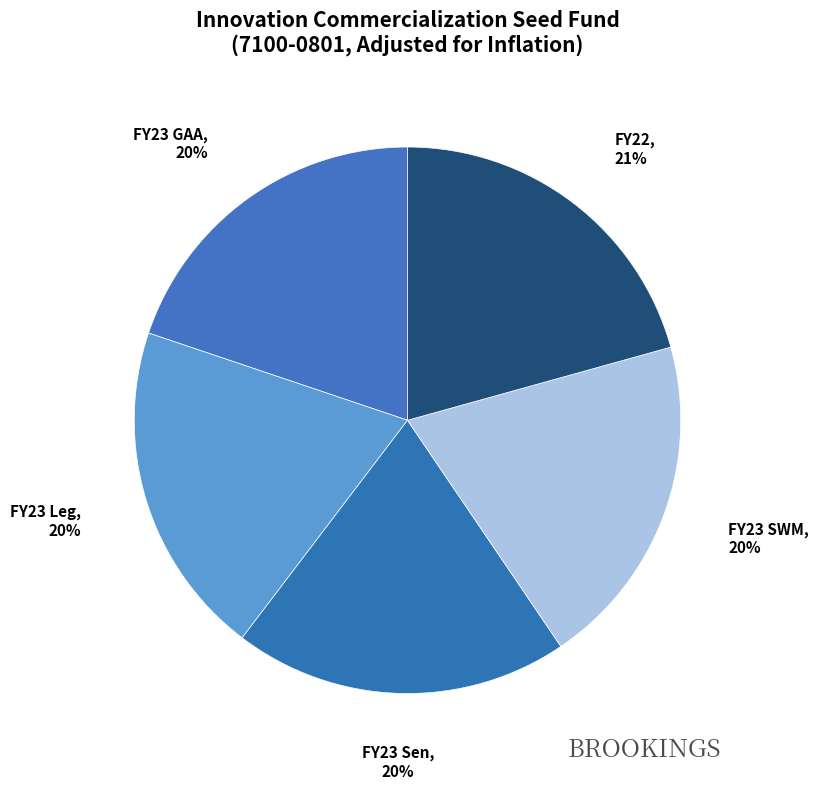

What percentage is the FY23 SWM slice, to the nearest percent?

20%